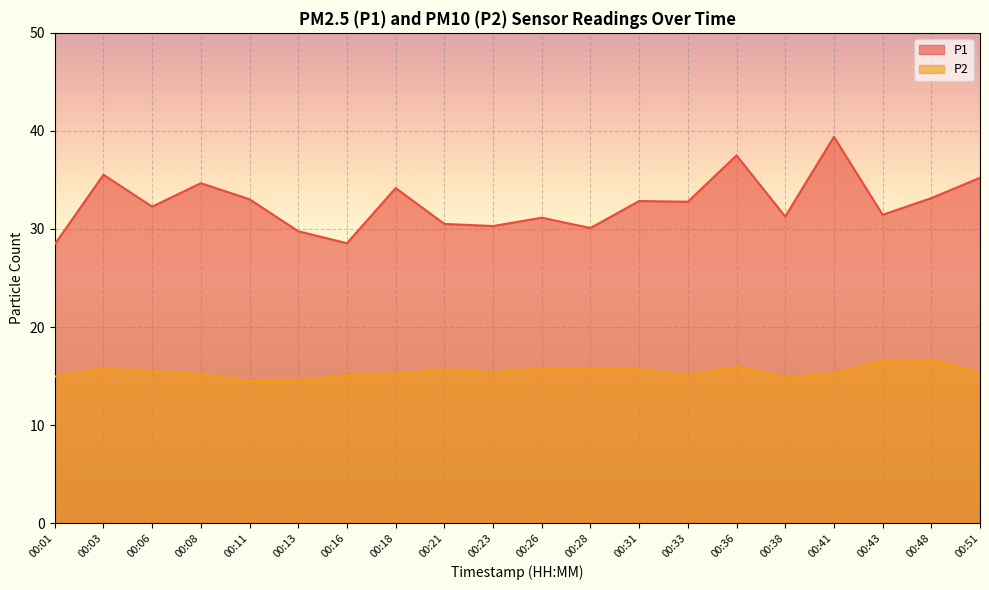

True or false: P1 and P2 cross at least once.

False